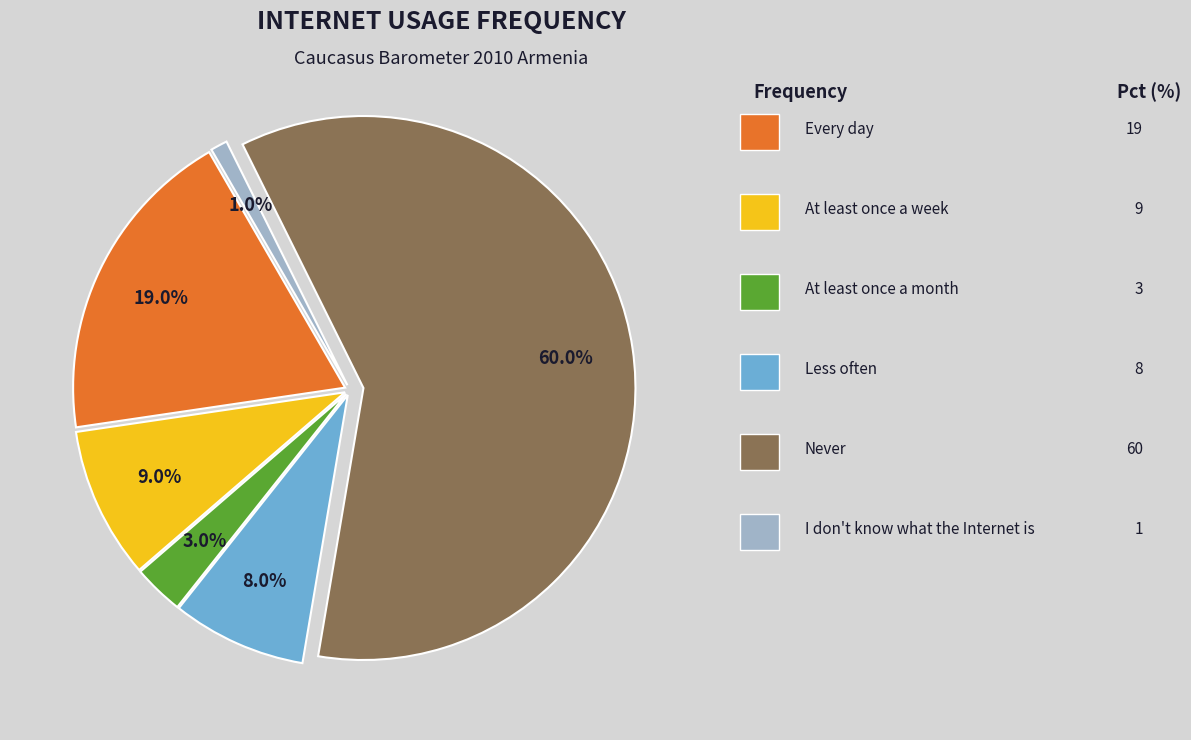

Is there any slice that represents more than half of the pie?

Yes